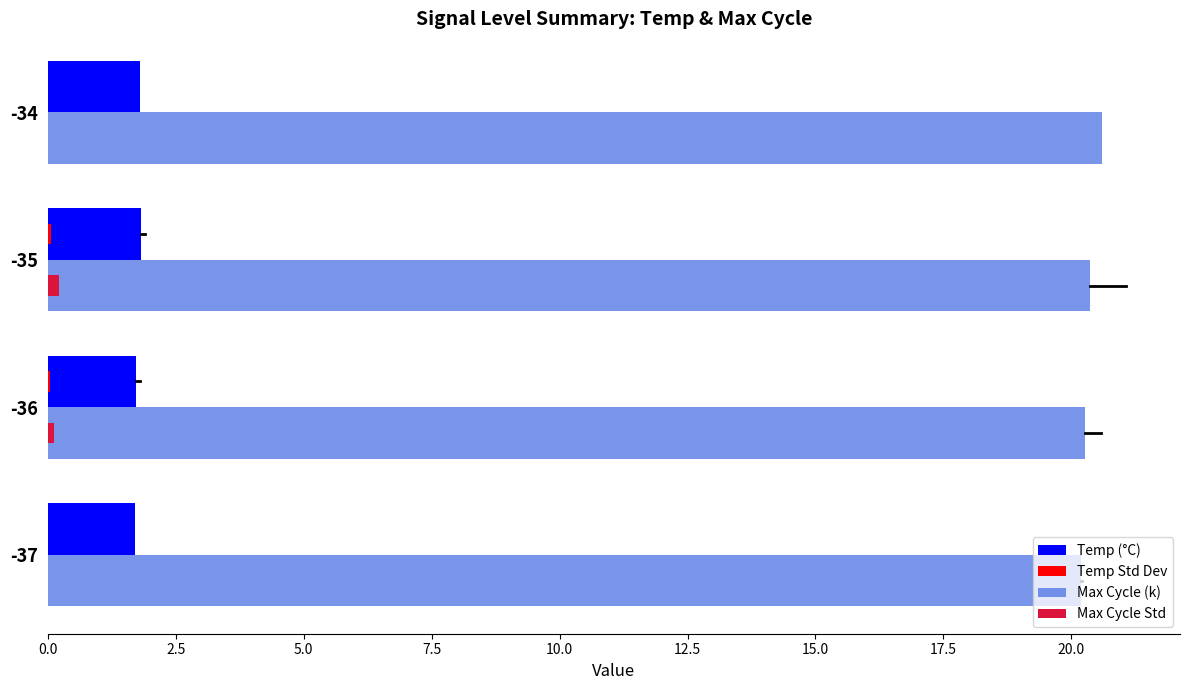

What is the sum of all Max Cycle Std values?

0.4